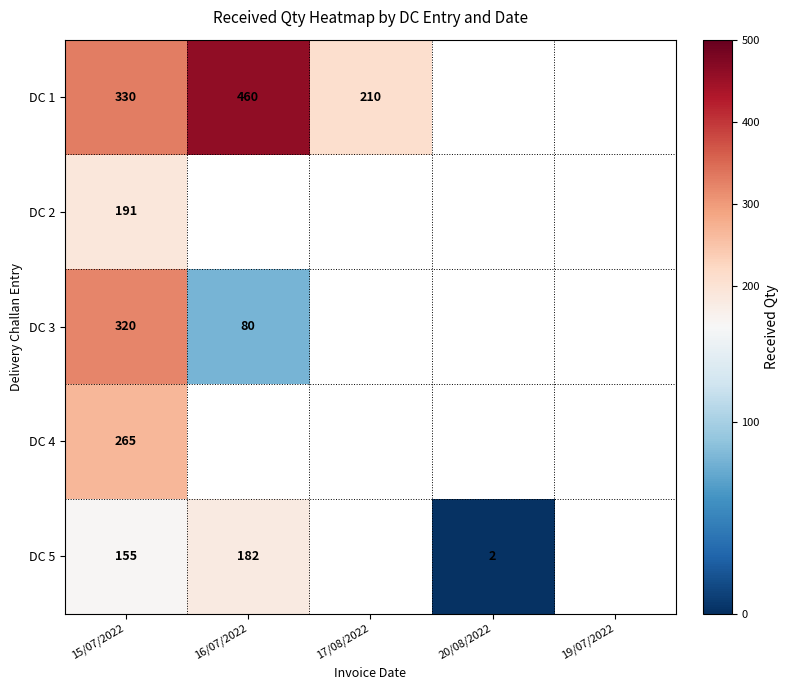

The value of DC 1 at 16/07/2022 is 709. True or false?

False